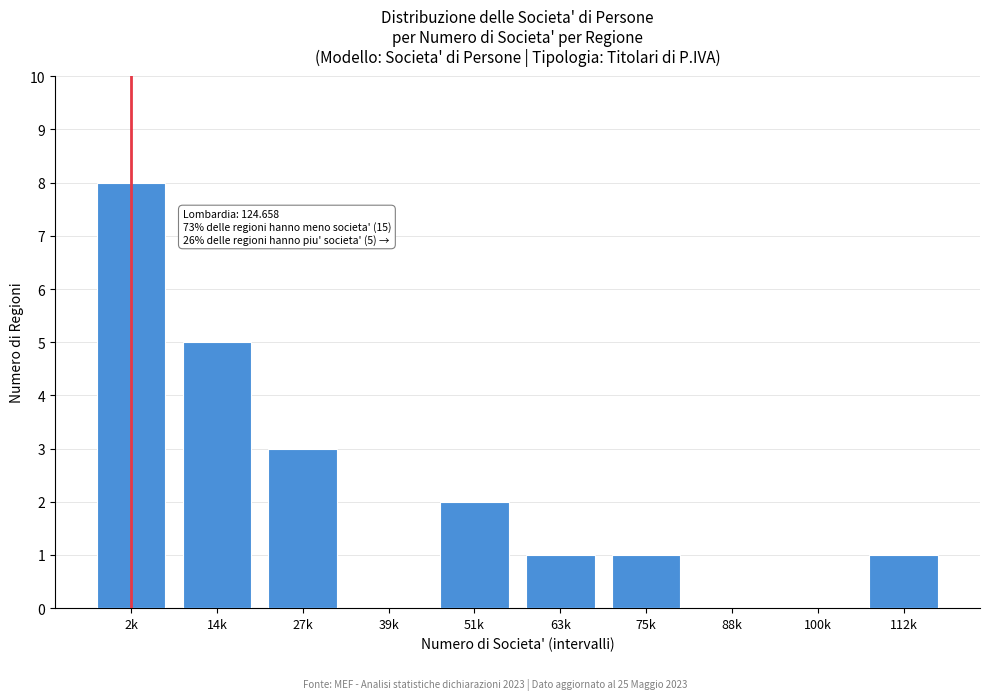

Reading left to right, transcribe all the data shown in this chart.

2k=8	14k=5	27k=3	39k=0	51k=2	63k=1	75k=1	88k=0	100k=0	112k=1